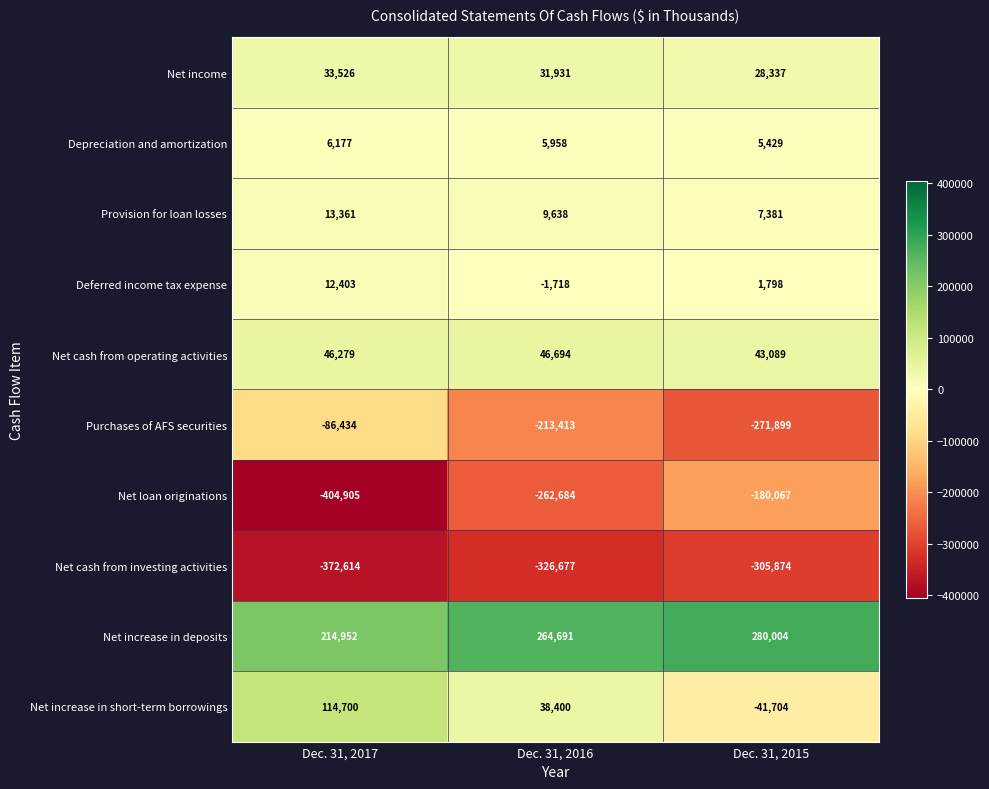

How many data points does each series have?

3